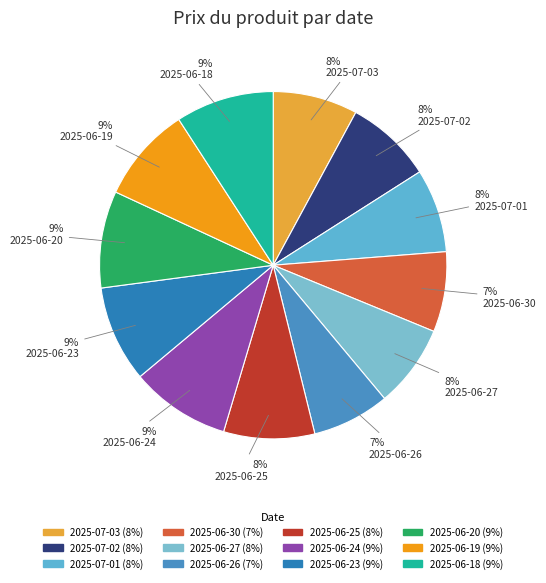

Is there a majority slice in this chart?

No